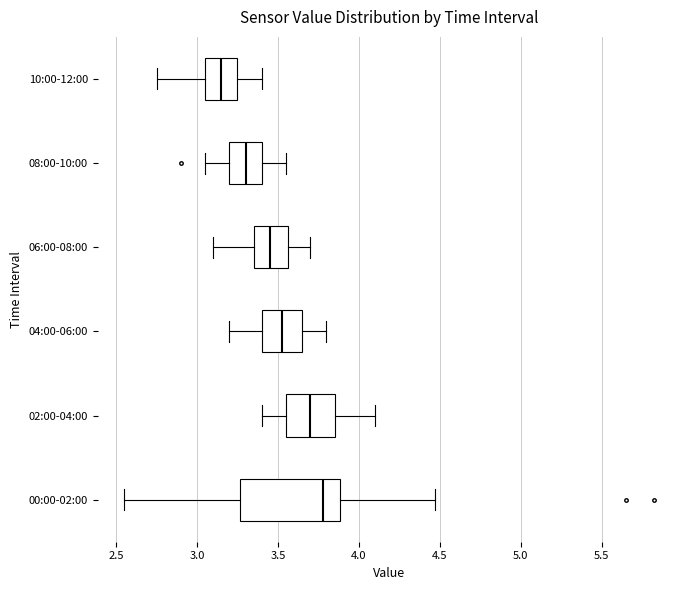

Reading bottom to top, read every box against the x-axis: the position of its median line, the range the box covers, and the ends of its whiskers. The values are not printed on the chart, so give them approximately, as read against the axis.

00:00-02:00: median 3.80, box 3.25 to 3.90, whiskers 2.55 to 4.45
02:00-04:00: median 3.70, box 3.55 to 3.85, whiskers 3.40 to 4.10
04:00-06:00: median 3.55, box 3.40 to 3.65, whiskers 3.20 to 3.80
06:00-08:00: median 3.45, box 3.35 to 3.55, whiskers 3.10 to 3.70
08:00-10:00: median 3.30, box 3.20 to 3.40, whiskers 3.05 to 3.55
10:00-12:00: median 3.15, box 3.05 to 3.25, whiskers 2.75 to 3.40